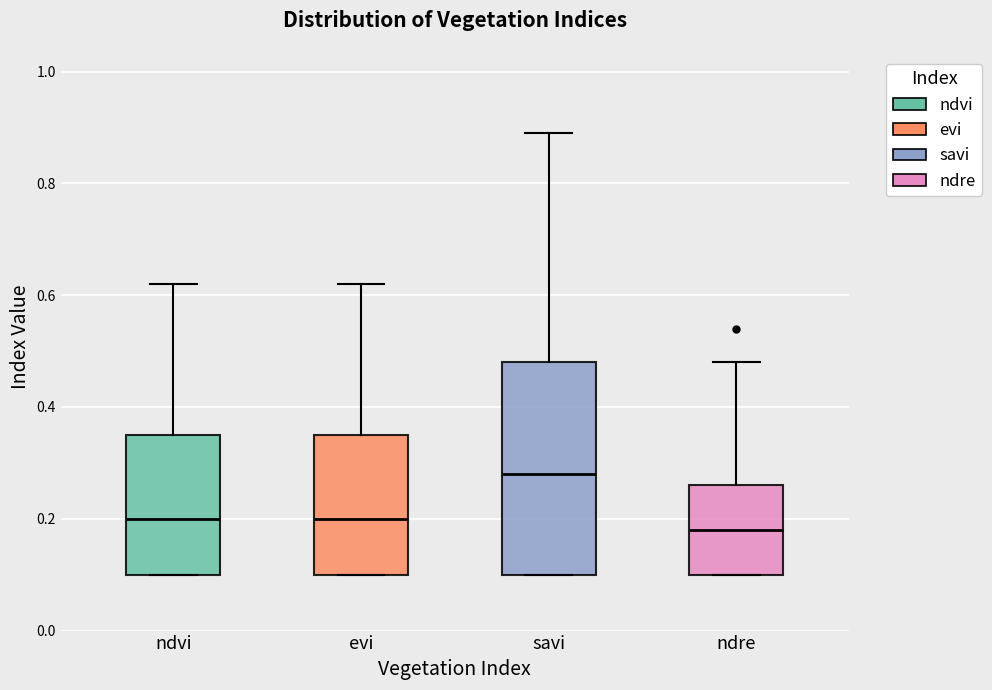

Which box's median line is the highest?

savi